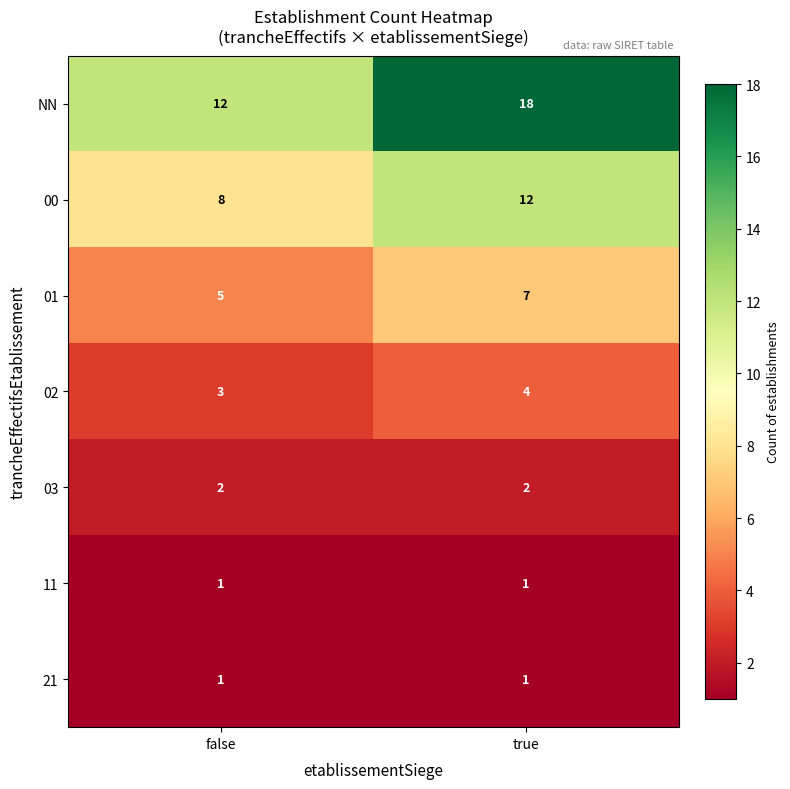

At which category does the chart reach its peak across all series?

true